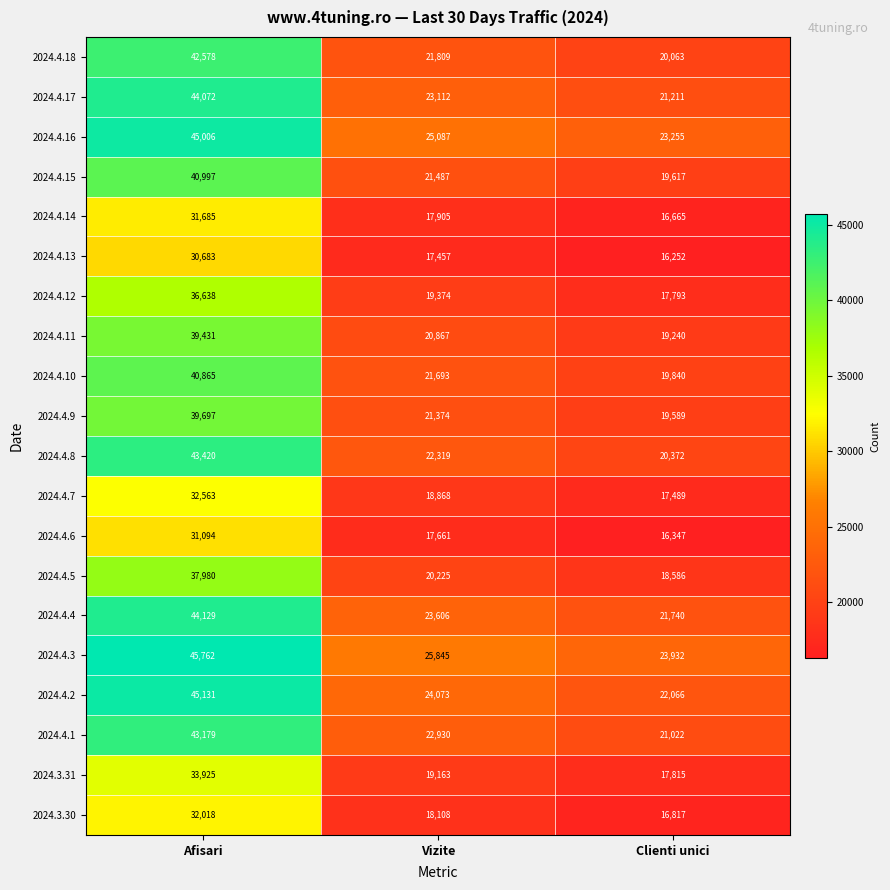

What is the difference between the 2024.3.31 values at Clienti unici and Afisari?

16110